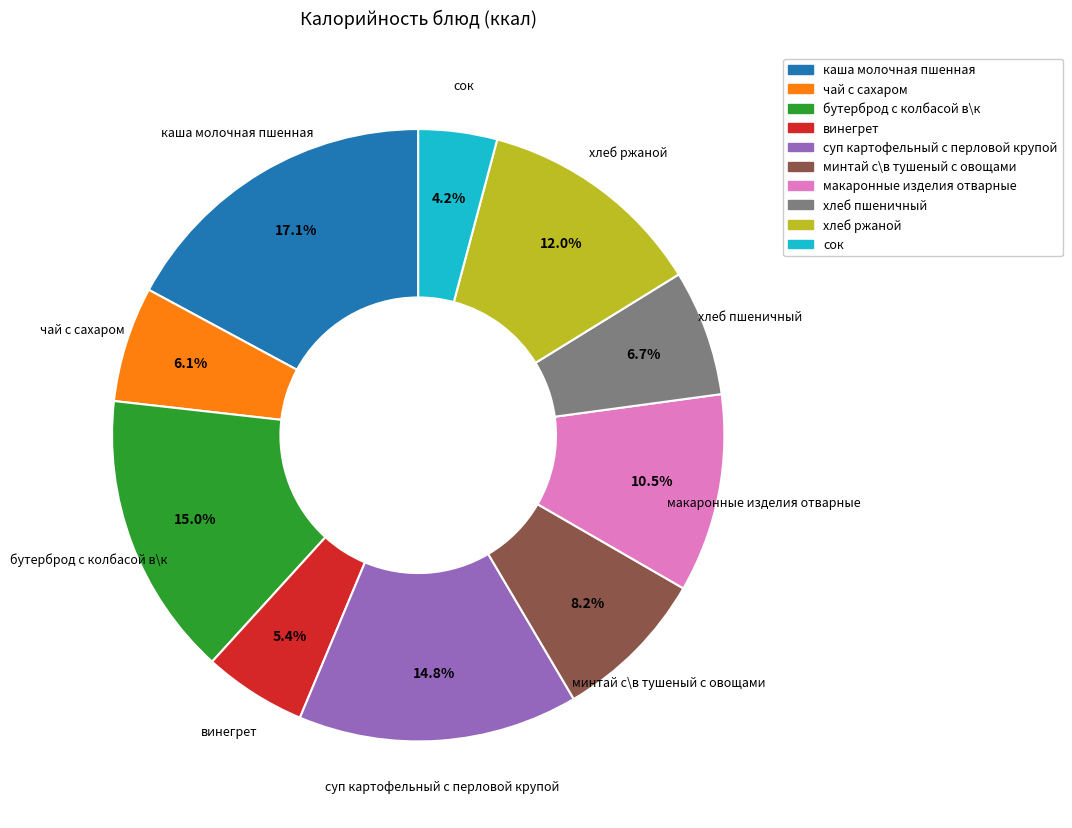

Which category has the smallest portion of the pie?

сок